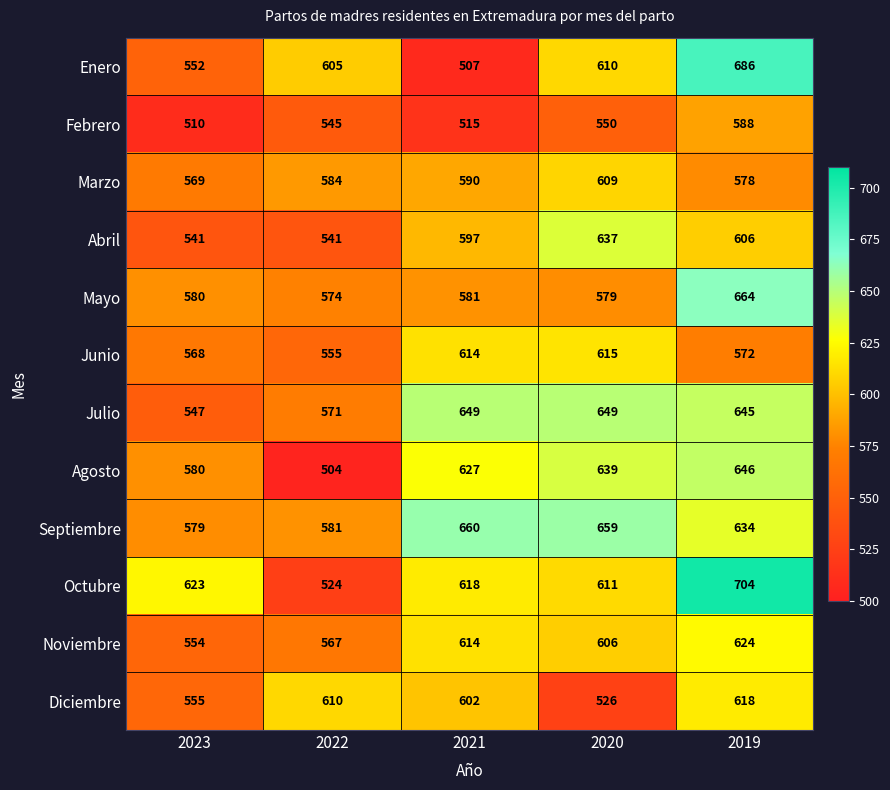

List the labels in order of Junio value, smallest first.

2022, 2023, 2019, 2021, 2020